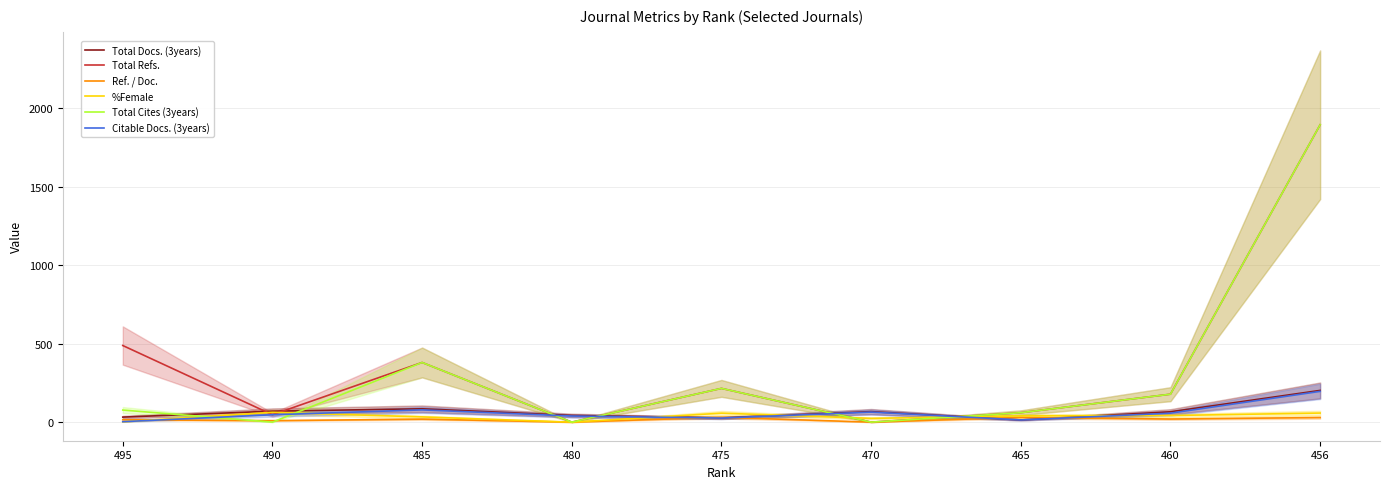

Reading left to right, what are all the values shown in this chart?

Total Docs. (3years): 32.0	70.0	85.0	43.0	27.0	67.0	14.0	66.0	202.0
Total Refs.: 488.0	47.0	380.0	0.0	215.0	0.0	60.0	178.0	1894.0
Ref. / Doc.: 15.2	9.4	19.0	0.0	30.7	0.0	30.0	19.8	29.1
%Female: 2.0	62.5	33.3	0.0	57.1	24.0	40.0	42.1	57.8
Total Cites (3years): 77.0	0.0	380.0	0.0	215.0	0.0	60.0	178.0	1894.0
Citable Docs. (3years): 3.0	47.0	78.0	39.0	26.0	64.0	14.0	57.0	196.0